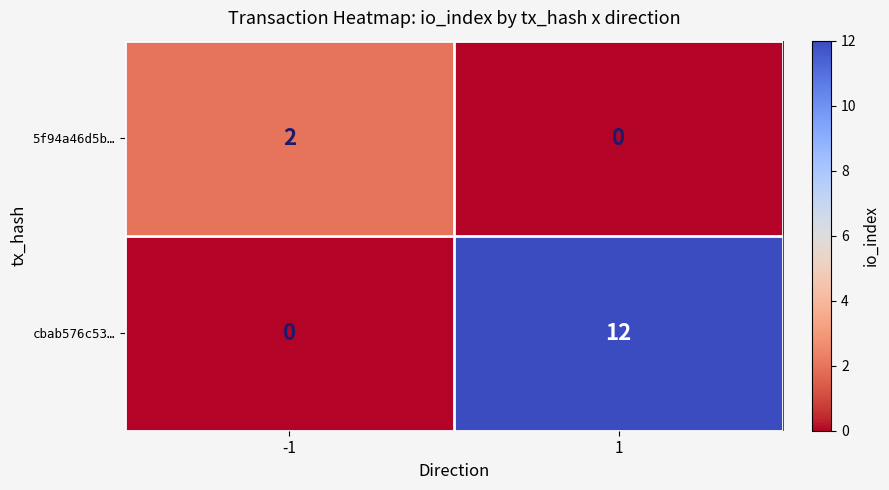

What is the greatest value displayed?

12